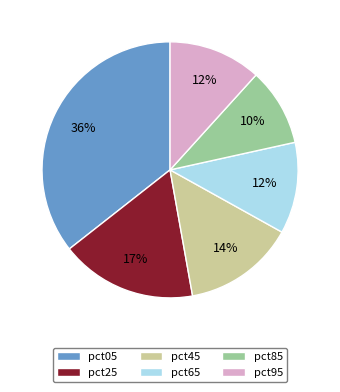

Which category has the biggest portion of the pie?

pct05